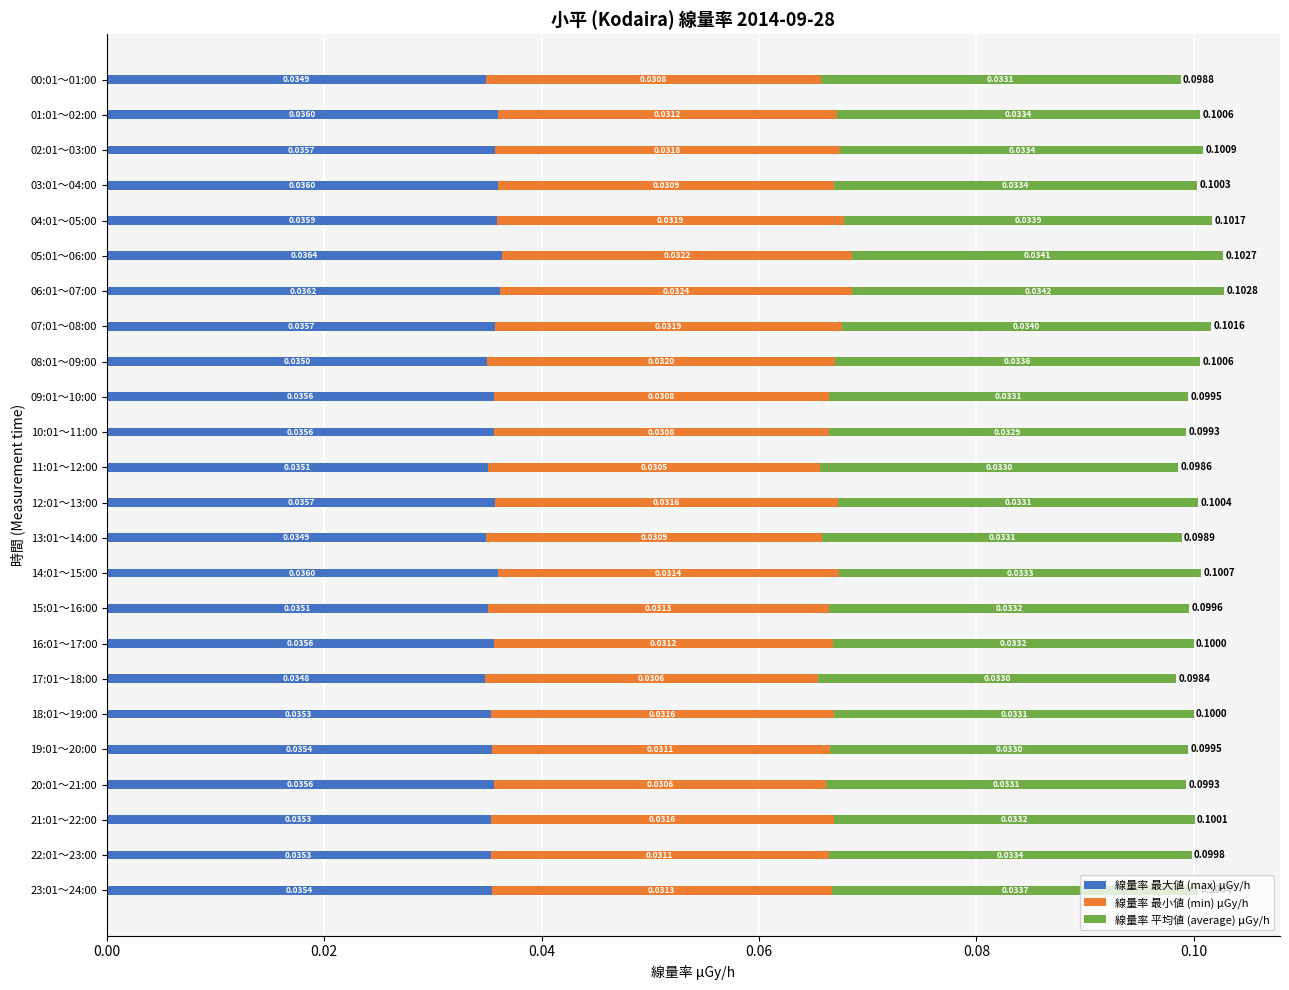

At which category is the sum across all series the highest?

06:01～07:00